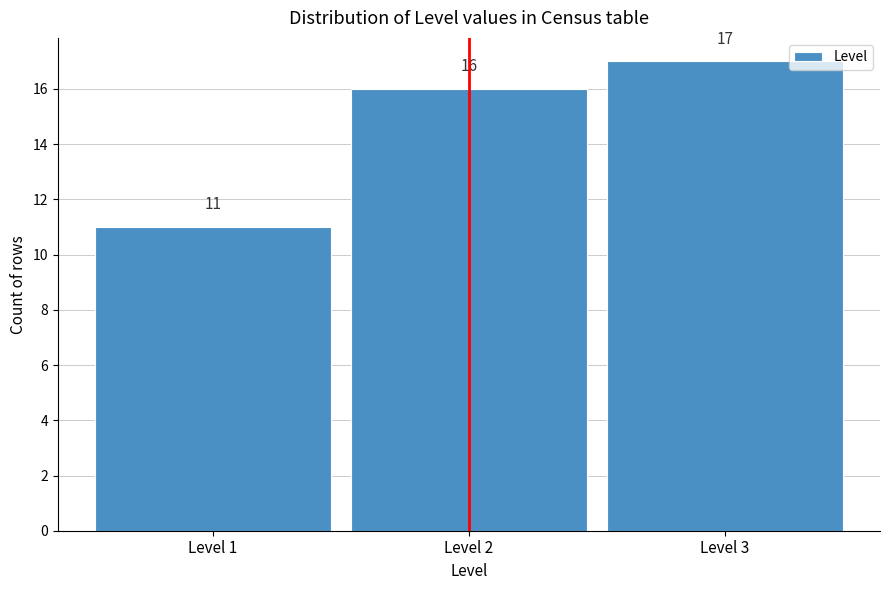

Reading left to right, list every bar in this chart as the range it spans on the x-axis followed by its height.

0.5 to 1.5: 11
1.5 to 2.5: 16
2.5 to 3.5: 17